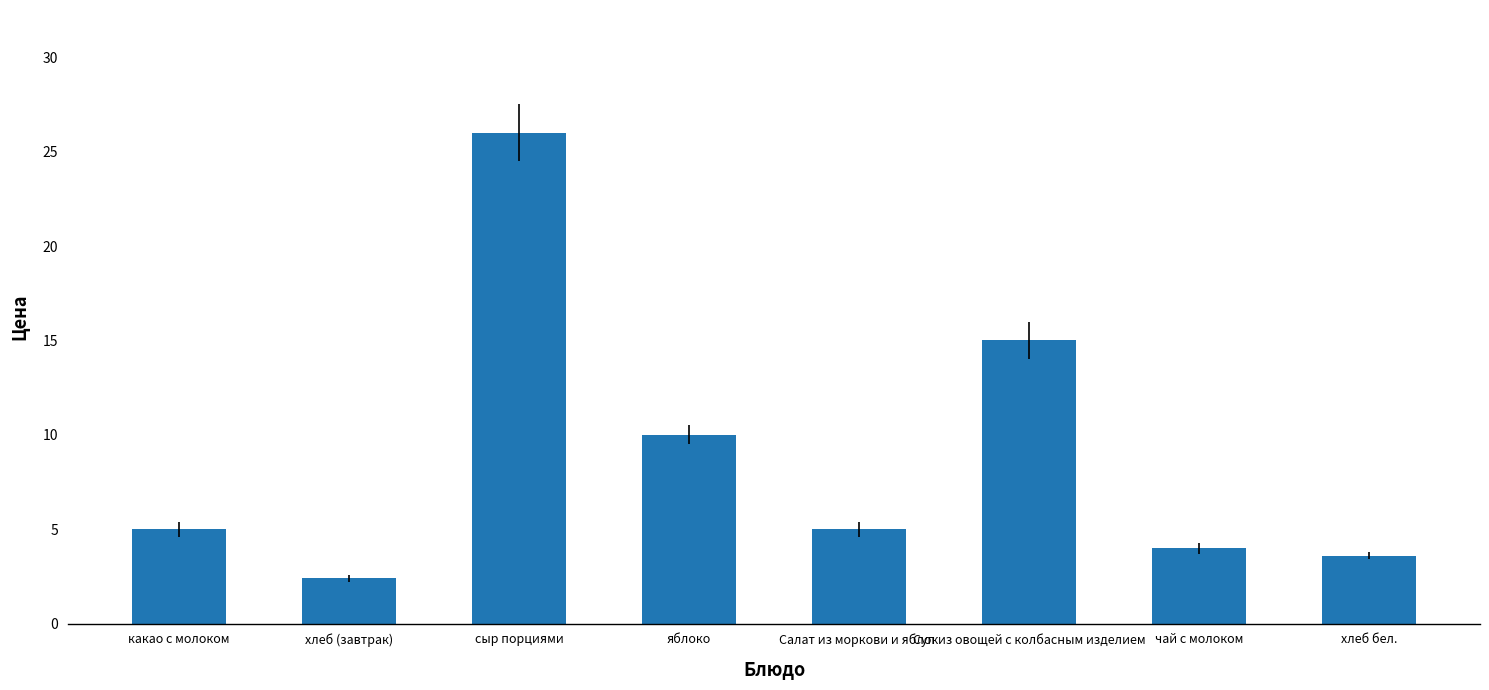

Count the number of data series in this chart.

1